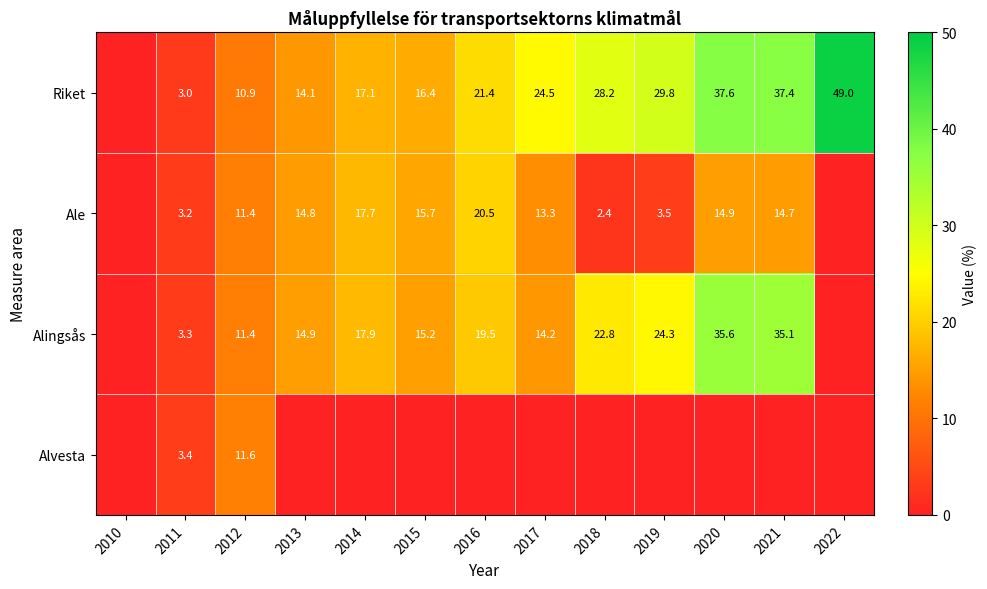

Is it true that Alingsås equals 37.2 at 2019?

False